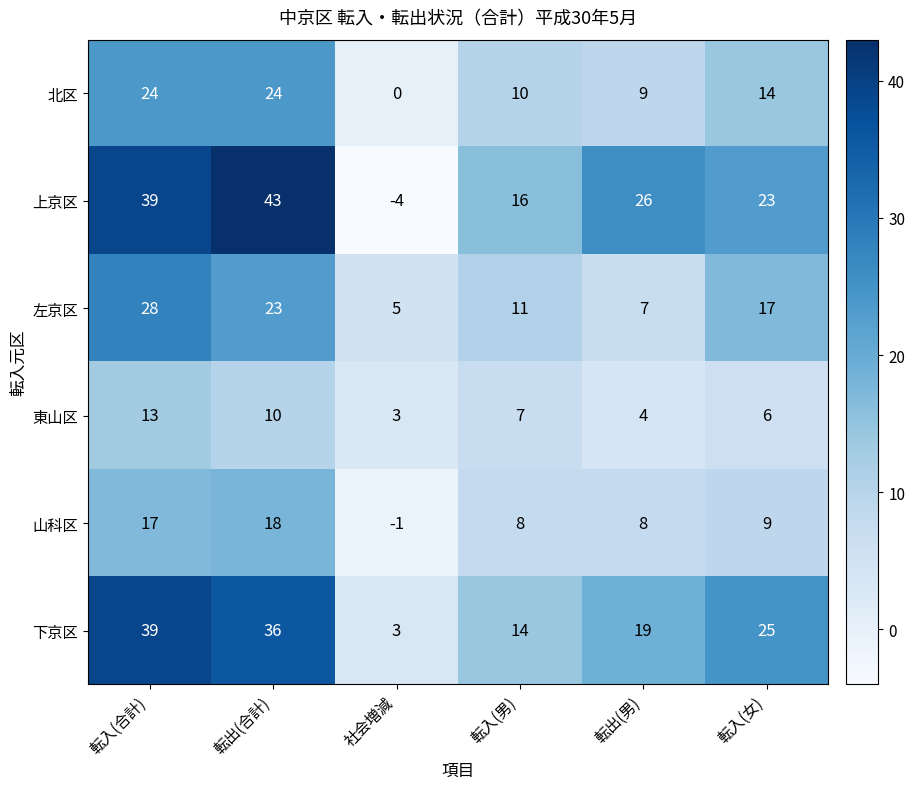

How many values in the 北区 series are below 14?

3